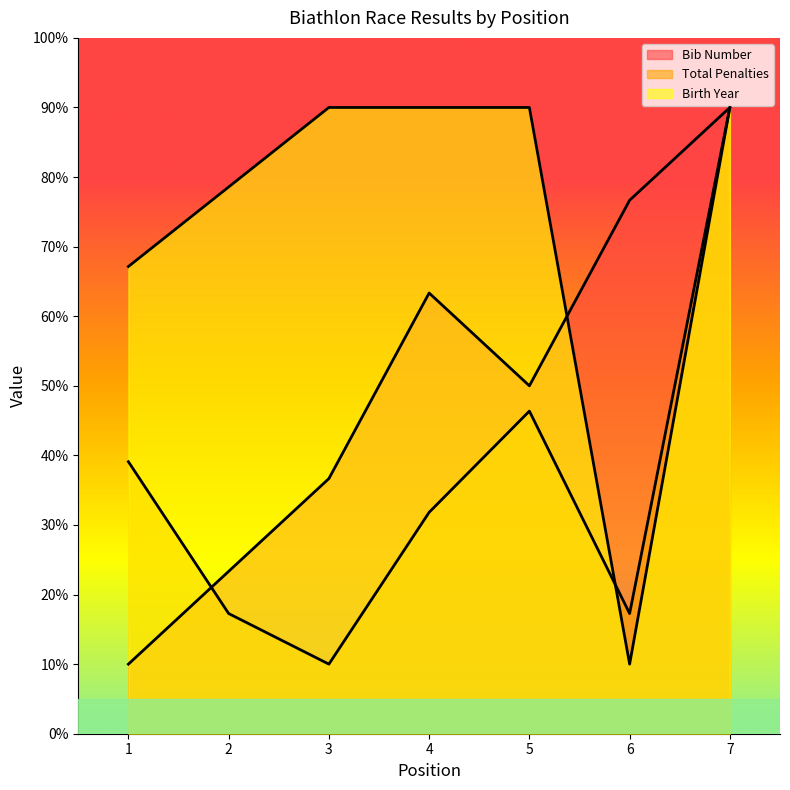

Reading left to right, extract all data points from this chart.

Bib Number: 1=10.0	2=23.3	3=36.7	4=63.3	5=50.0	6=76.7	7=90.0
Total Penalties: 1=39.1	2=17.3	3=10.0	4=31.8	5=46.4	6=17.3	7=90.0
Birth Year: 1=67.1	2=78.6	3=90.0	4=90.0	5=90.0	6=10.0	7=90.0